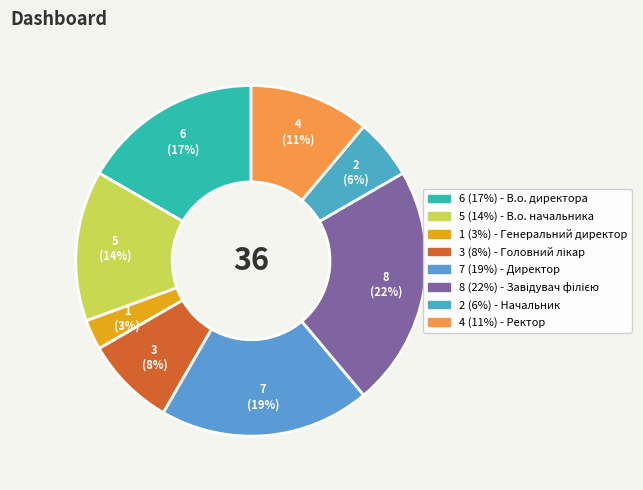

Which slice is the largest?

Завідувач філією